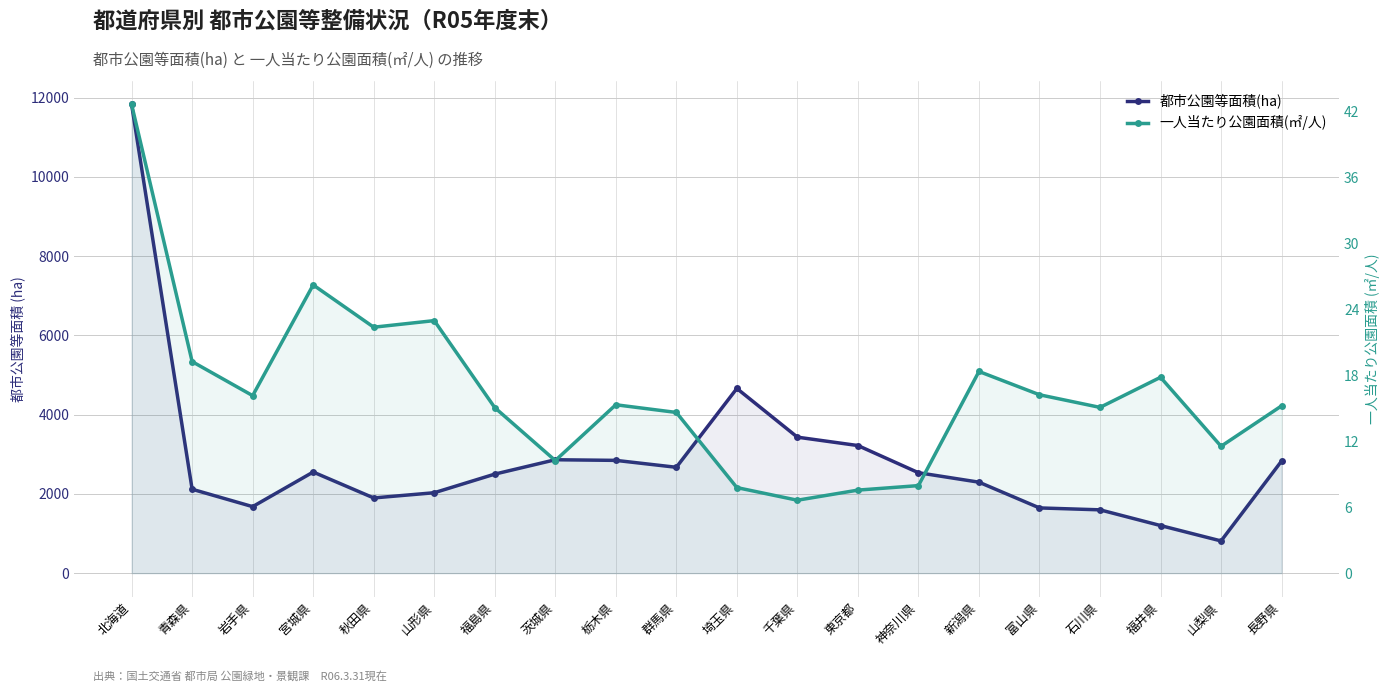

In 一人当たり公園面積(㎡/人), how many points are lower than both neighbors (excluding endpoints)?

6